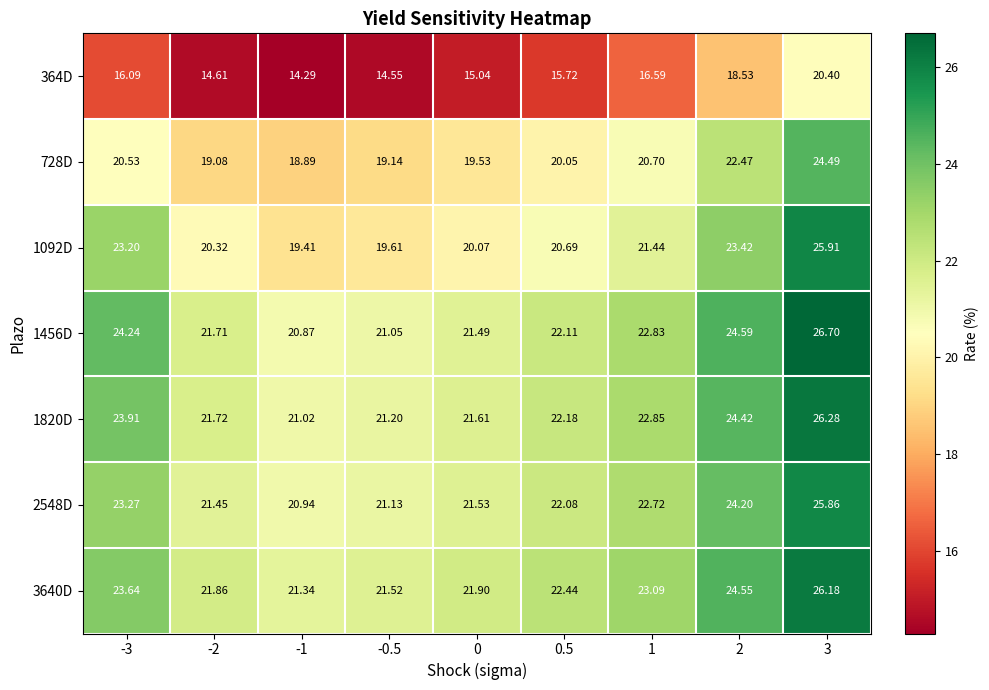

Is the value of 2548D at 0 greater than the value of 1820D at 1?

No